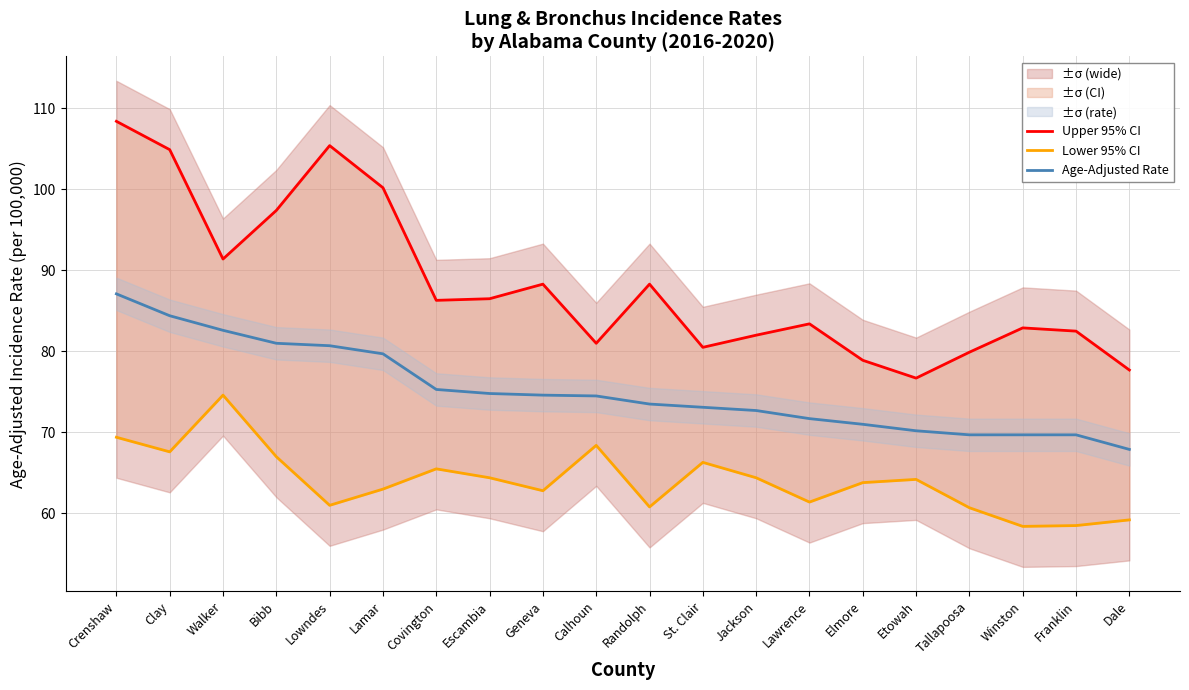

What position from the right is Winston?

3